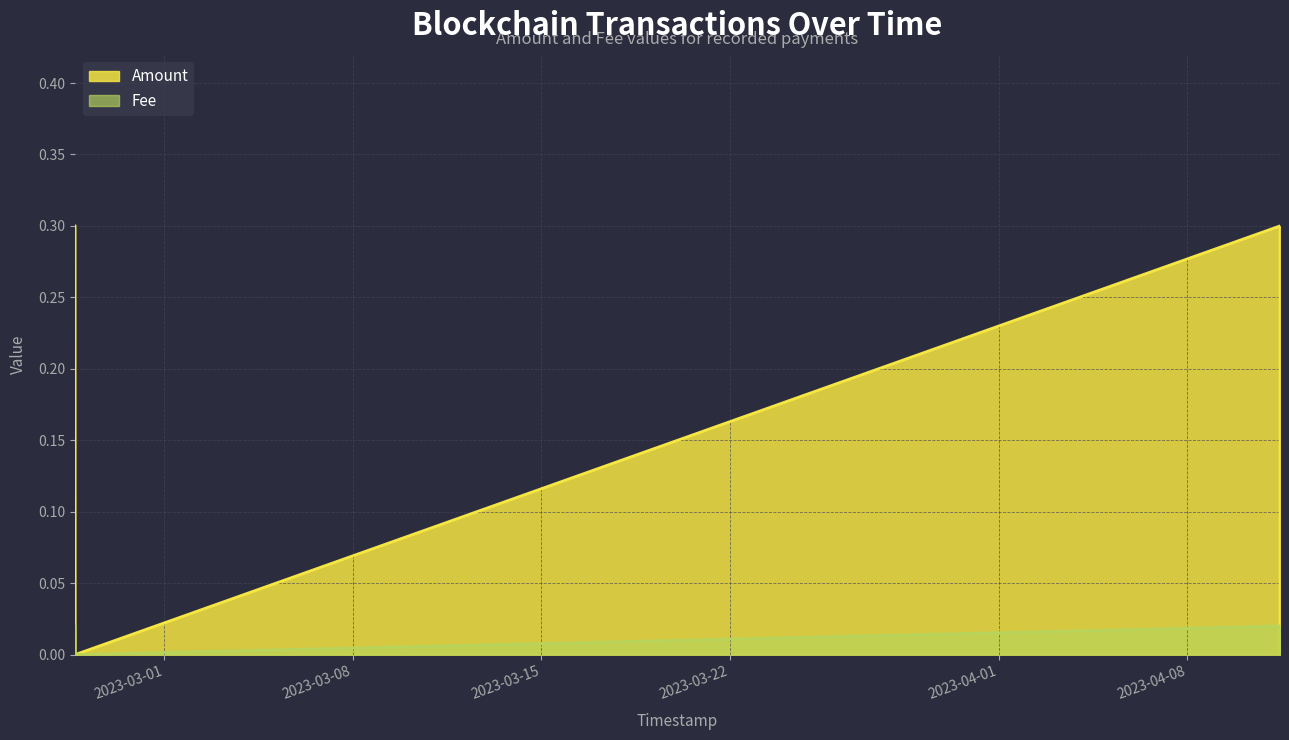

Does the chart display data point markers on the line(s)?

No